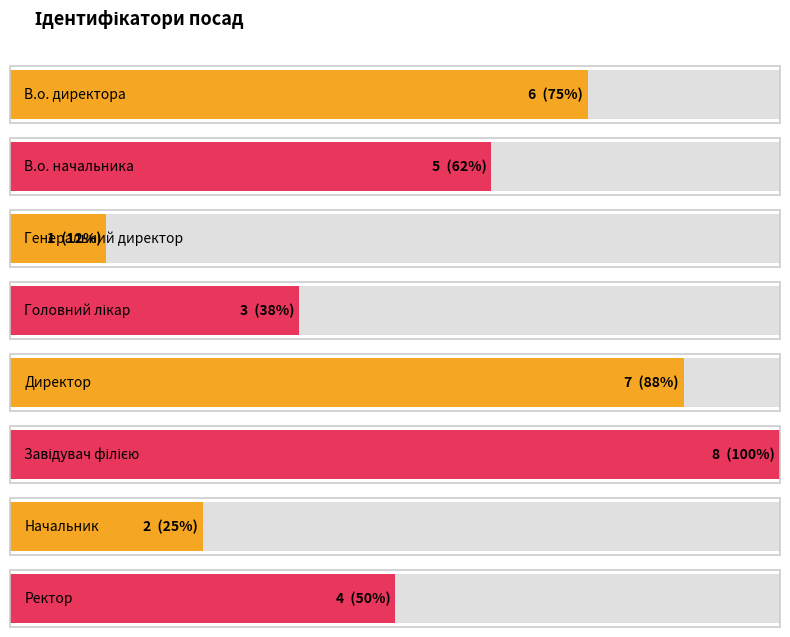

The chart shows a value of 1 at Генеральний директор. True or false?

True